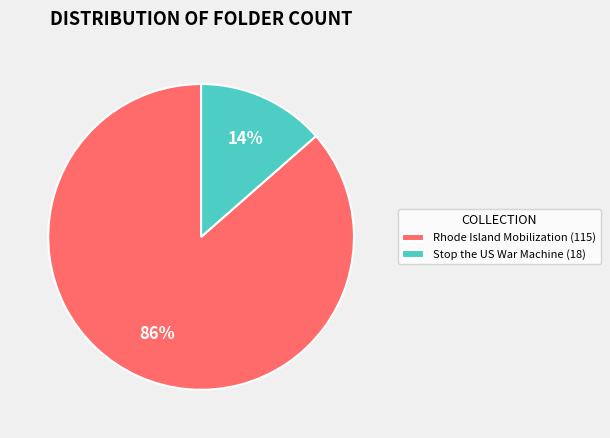

Which slice represents more than half of the pie?

Rhode Island Mobilization (115)